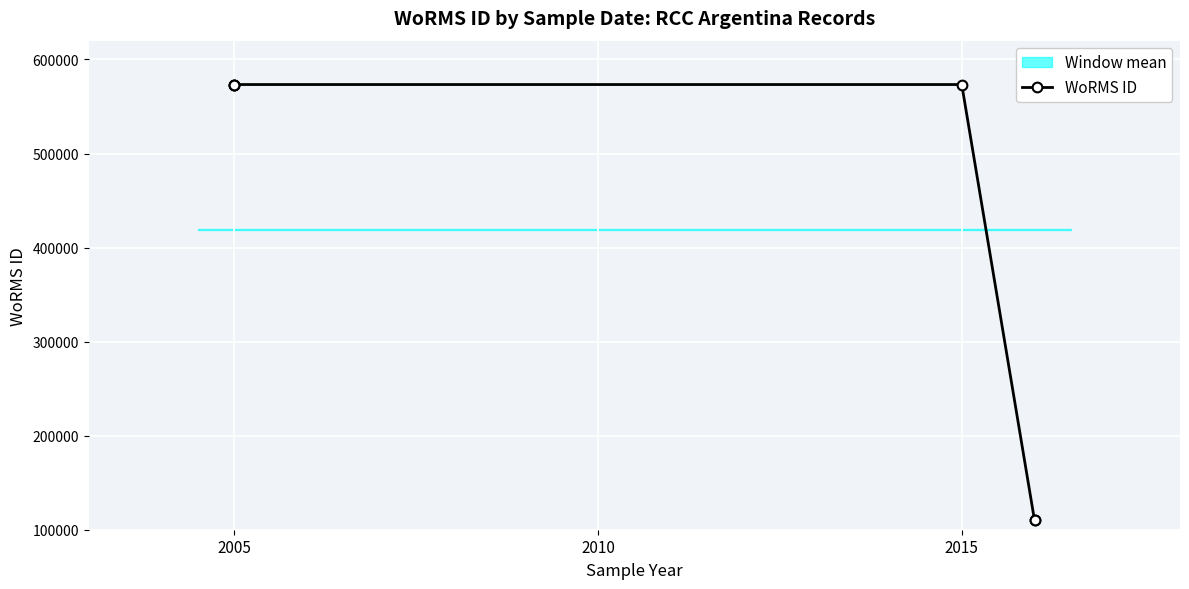

Is it true that the value at 4 is 110172?

True